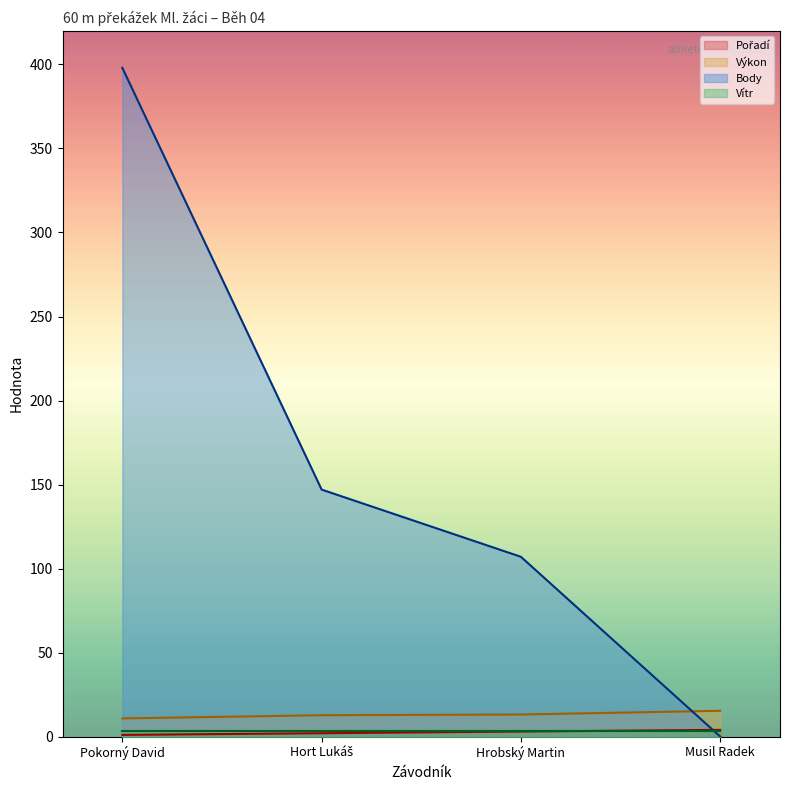

Which series has the largest total across all categories?

Body